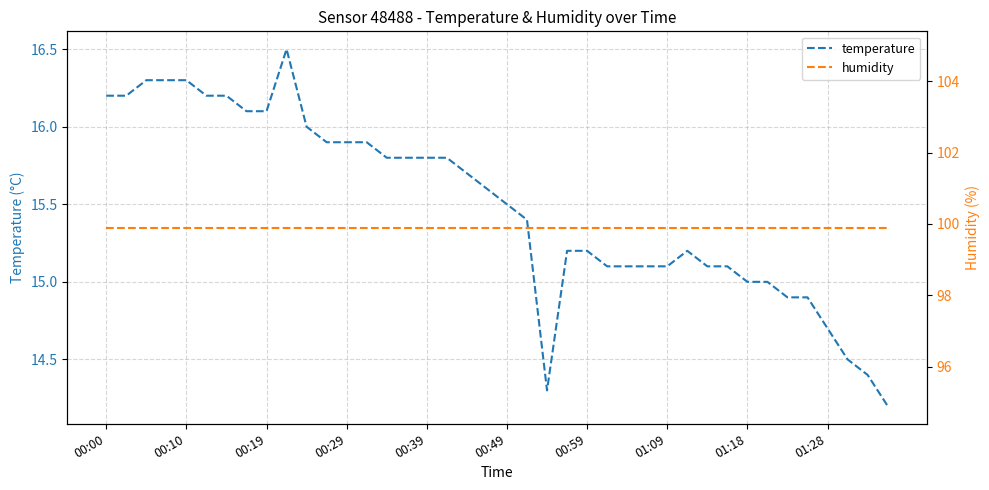

True or false: temperature has a value of 15.1 at 25.

True